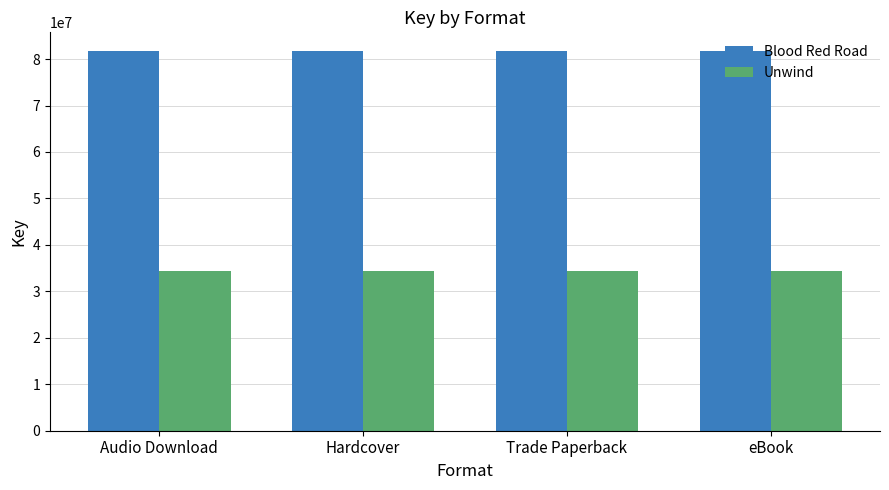

What is the approximate value of Blood Red Road at eBook?

81668243